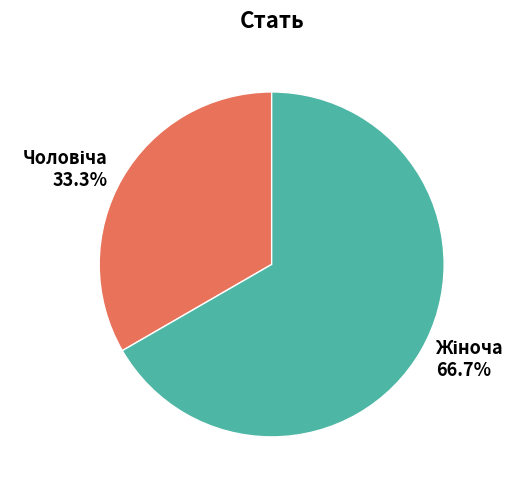

Does any single category account for the majority?

Yes